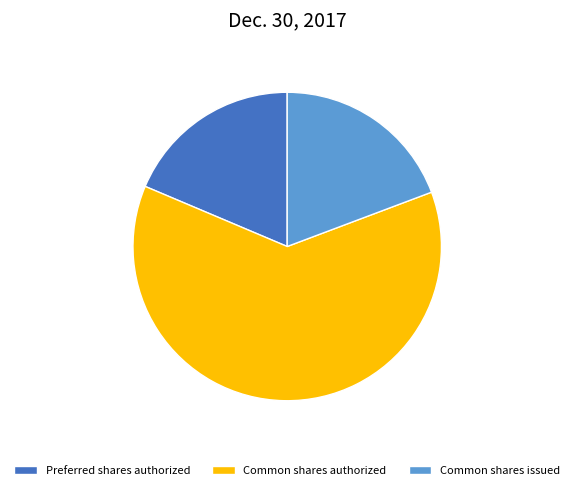

The Common shares authorized slice represents 55% of the pie. True or false?

False